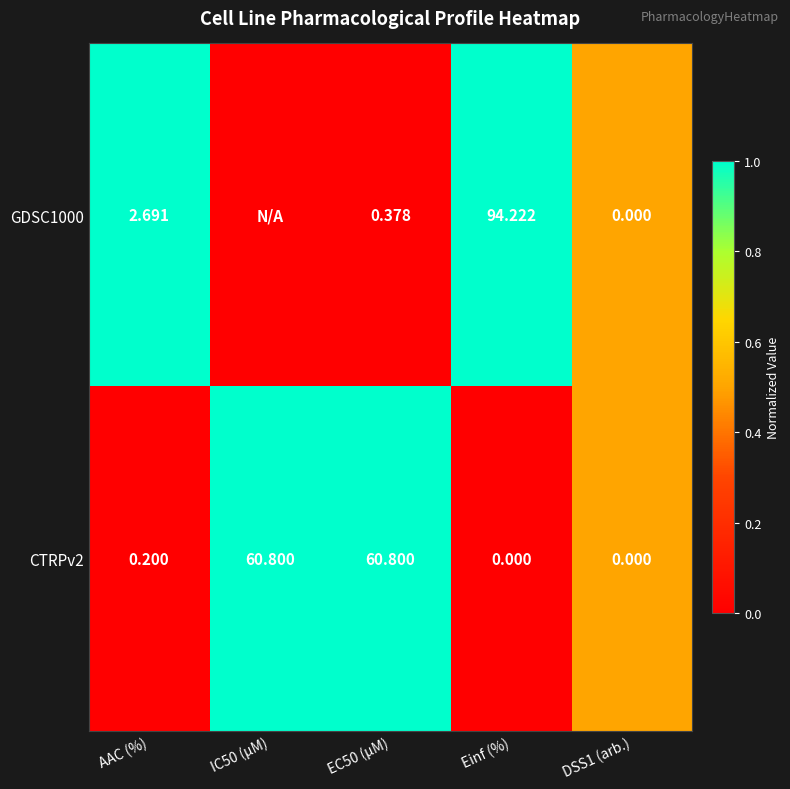

Where is CTRPv2 nearest to the value 30?

AAC (%)